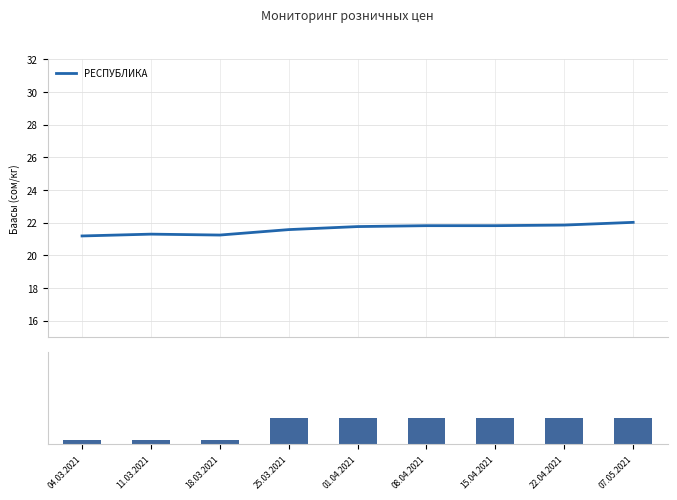

The value of Бишкек шаары at 22.04.2021 is 3.0. True or false?

True